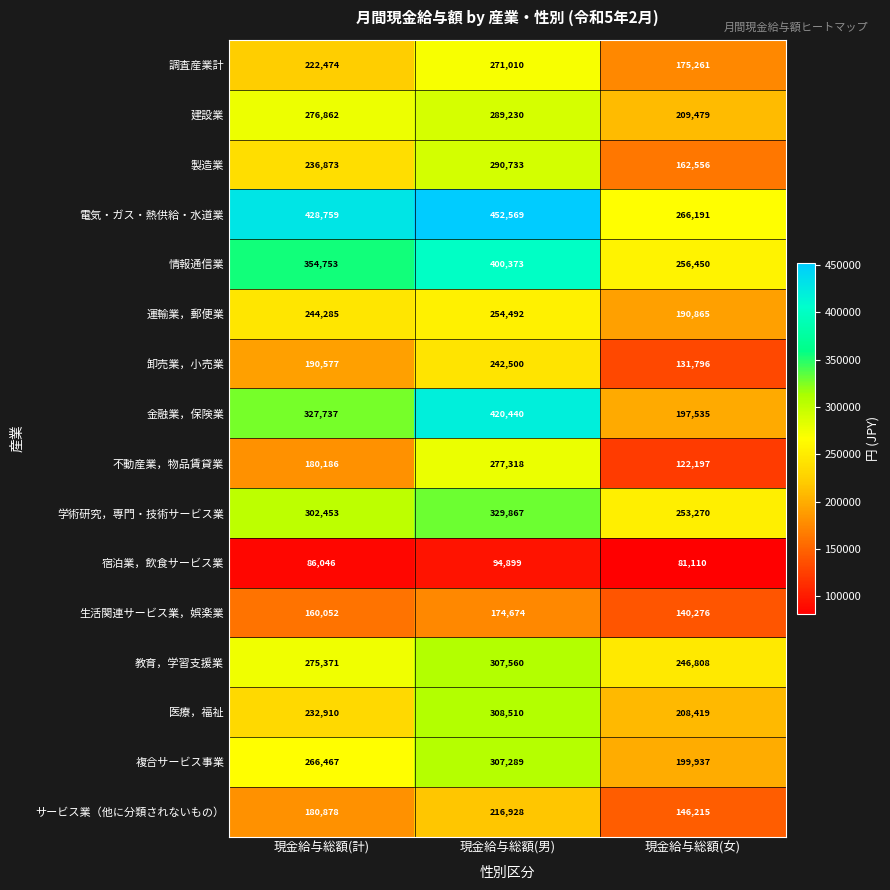

Is the value of 卸売業，小売業 at 現金給与総額(計) greater than the value of 生活関連サービス業，娯楽業 at 現金給与総額(計)?

Yes